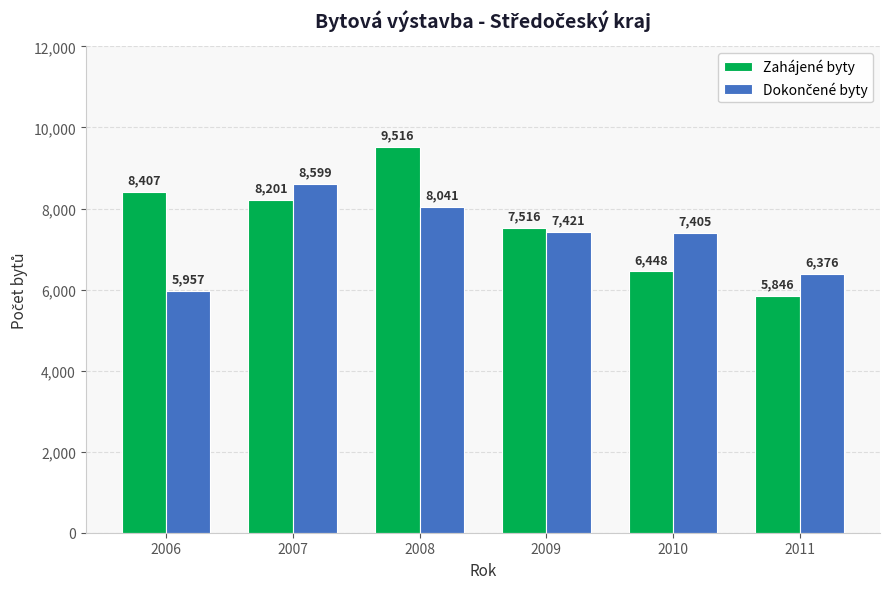

True or false: Zahájené byty has a value of 8775 at 2011.

False